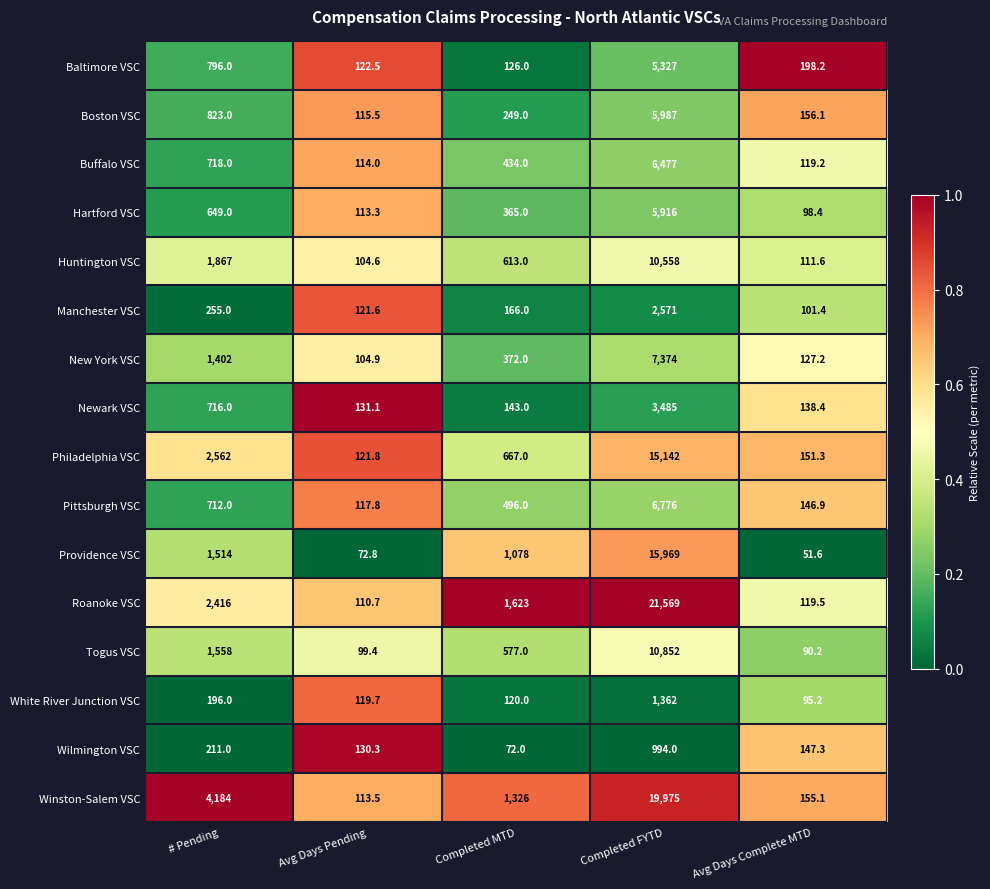

What is the difference between the Philadelphia VSC values at Completed MTD and Avg Days Pending?

545.2